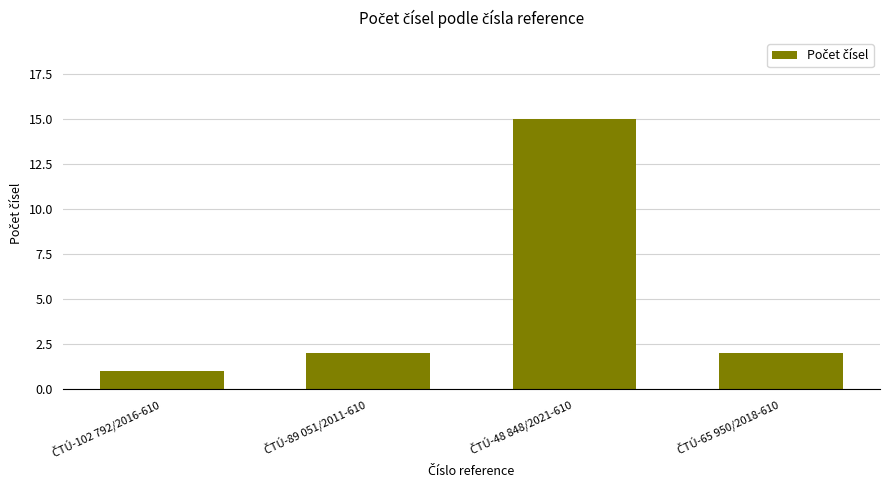

What is the greatest value displayed?

15